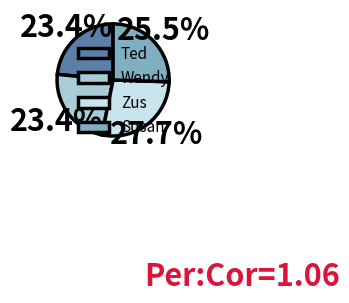

Is there a majority slice in this chart?

No